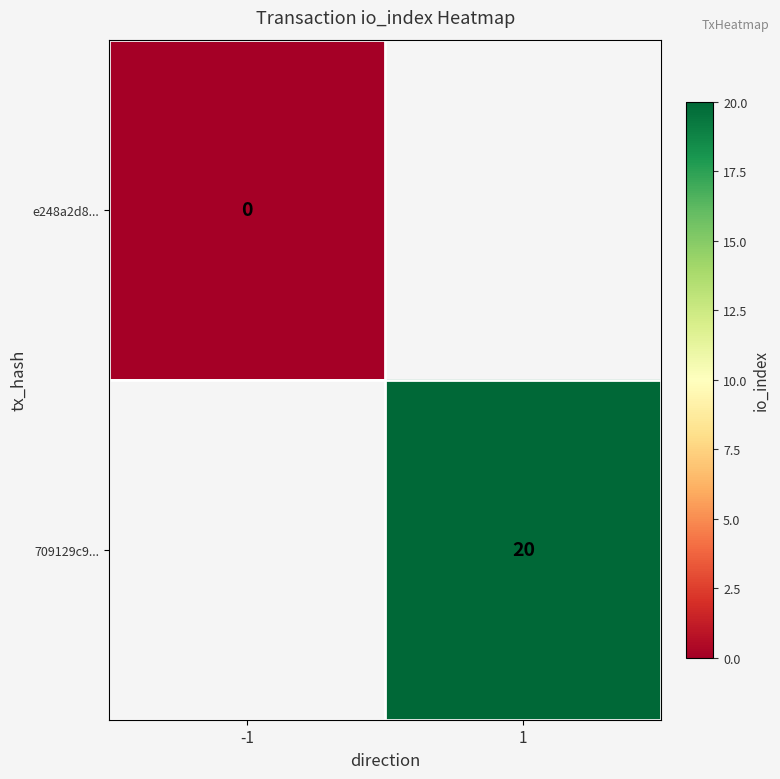

Is it true that 709129c9... equals 35 at 1?

False